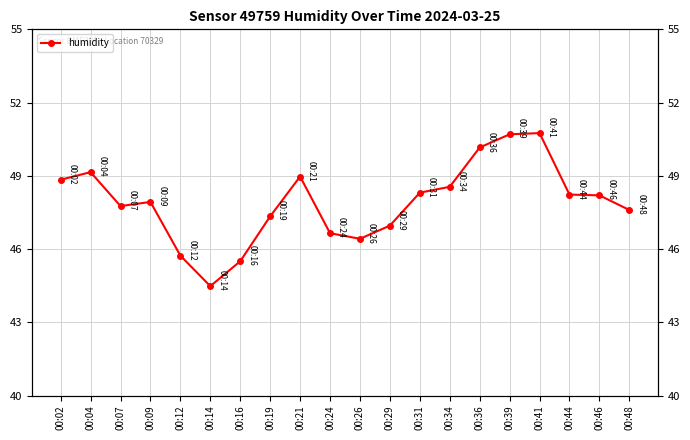

The chart shows a value of 89.6 at 00:41. True or false?

False